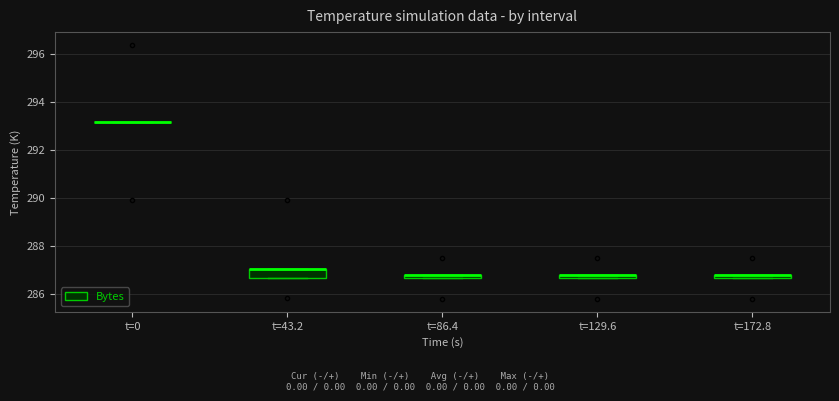

Where is the lower edge of the box for t=129.6 on the y-axis? The values are not printed on the chart, so give them approximately, as read against the axis.

286.6